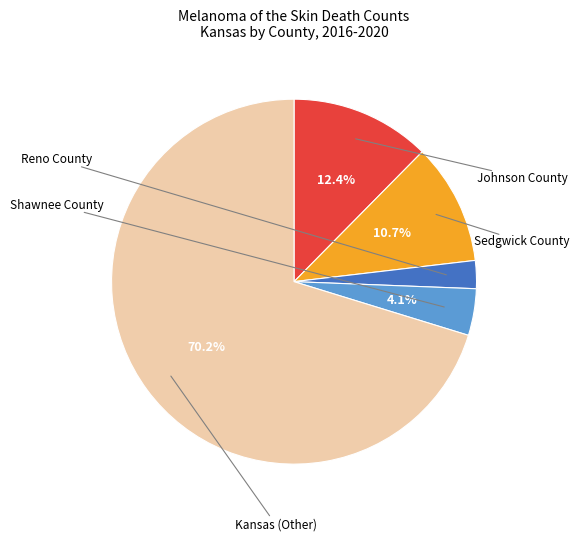

Approximately how many times larger is the value at Johnson County compared to Sedgwick County?

1.2